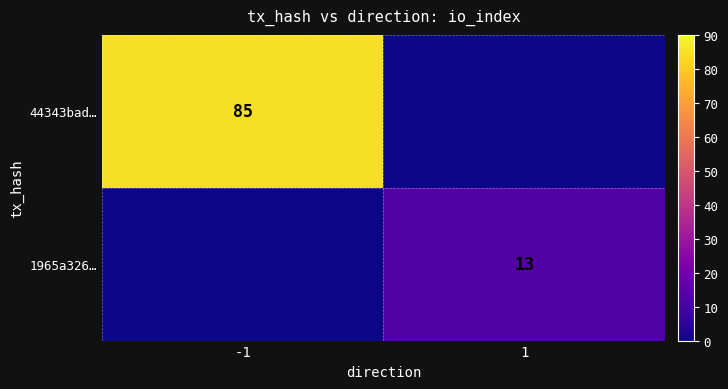

At which category does the chart reach its peak across all series?

-1